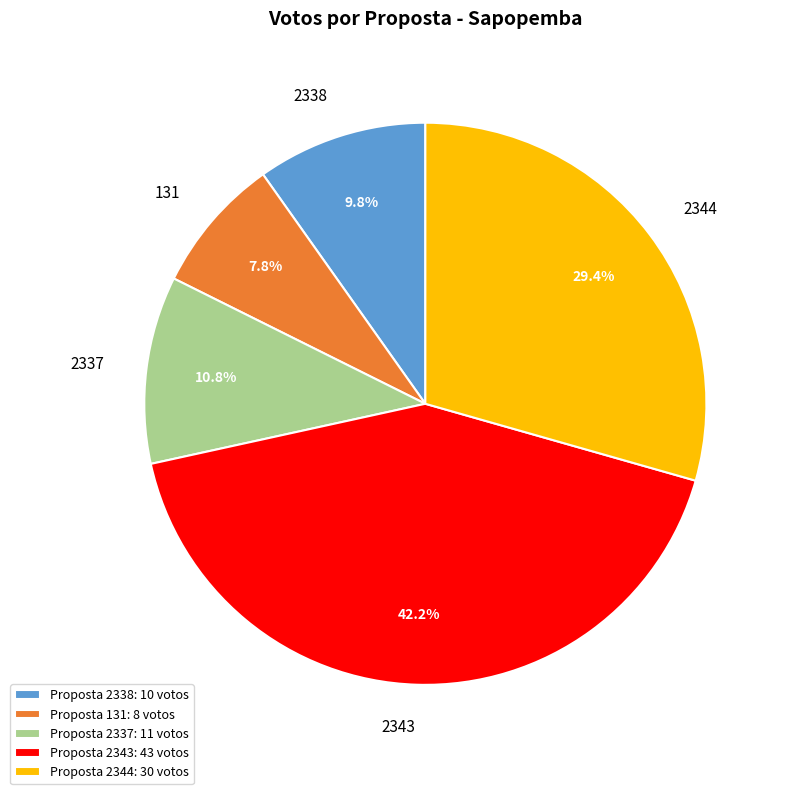

Do 131 and 2344 together represent more than half of the pie?

No